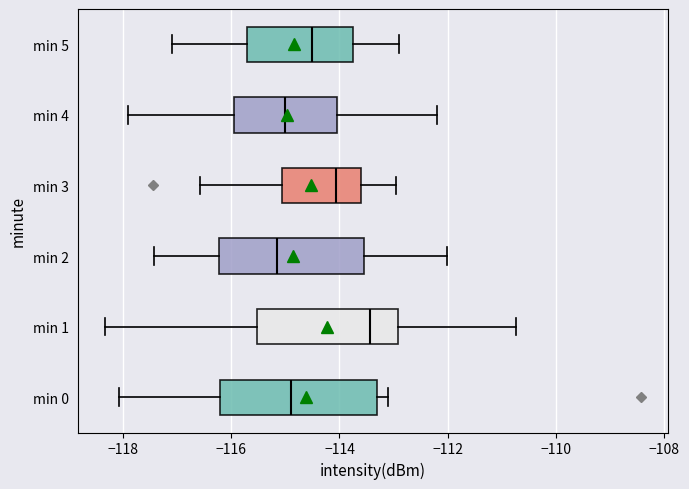

Where does the left whisker of the box for min 2 end on the x-axis? The values are not printed on the chart, so give them approximately, as read against the axis.

-117.4